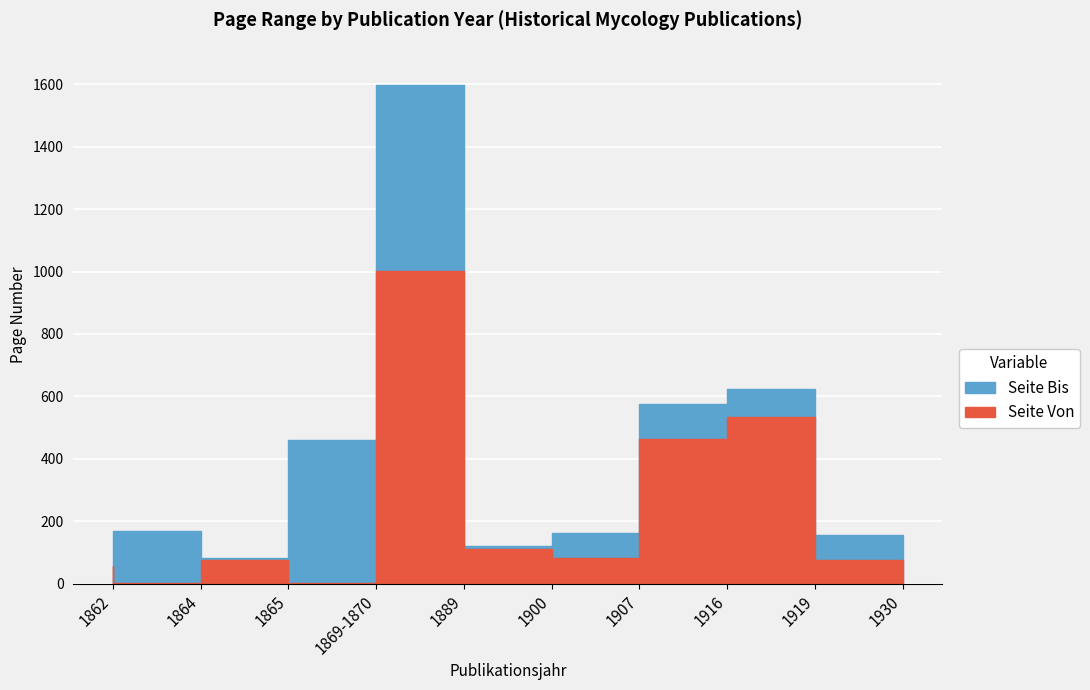

What are all the series names shown in the legend?

Seite Bis, Seite Von